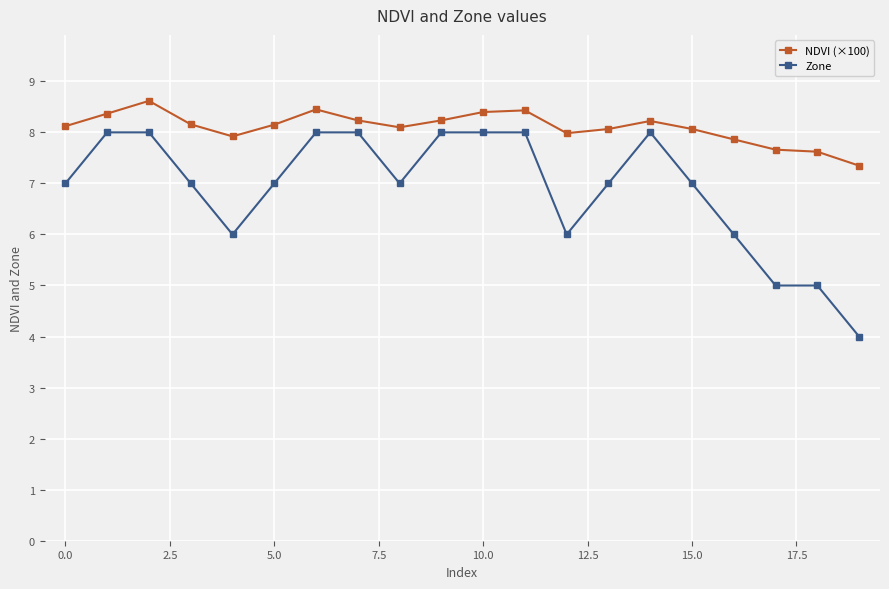

What is the difference between the second highest and minimum values in the NDVI (×100) series?

1.1